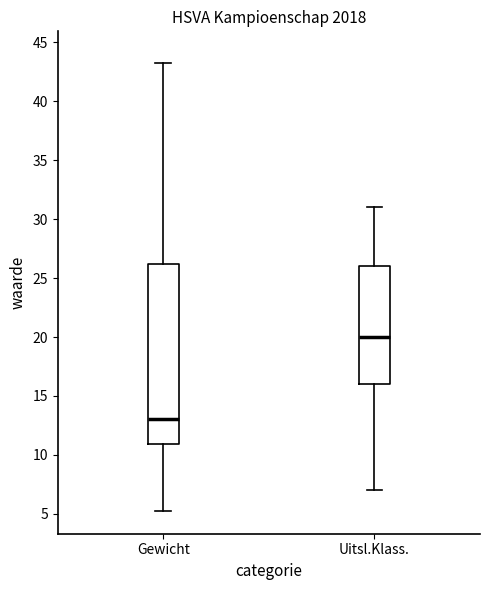

Reading left to right, read every box against the y-axis: the position of its median line, the range the box covers, and the ends of its whiskers. The values are not printed on the chart, so give them approximately, as read against the axis.

Gewicht: median 13, box 11 to 26, whiskers 5 to 43
Uitsl.Klass.: median 20, box 16 to 26, whiskers 7 to 31